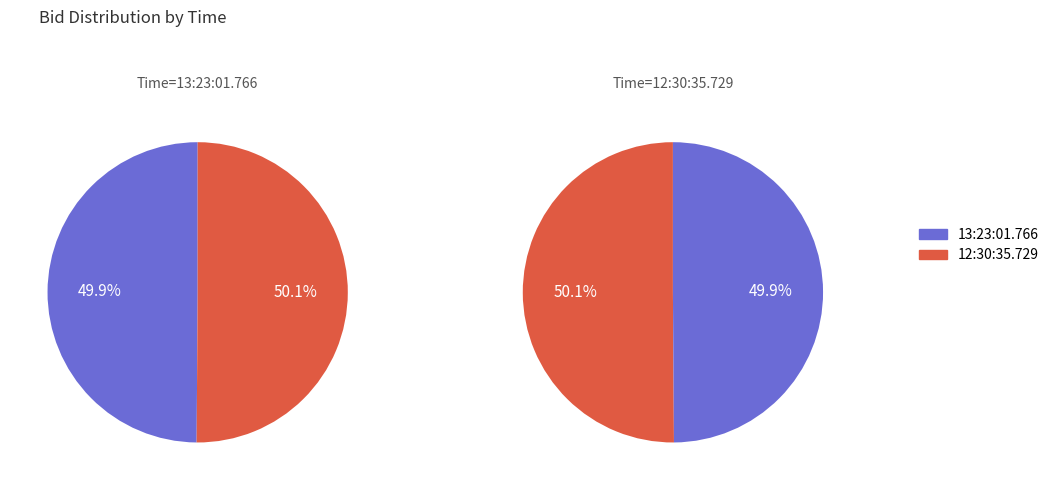

Is it true that 13:23:01.766 is 61% of the pie?

False